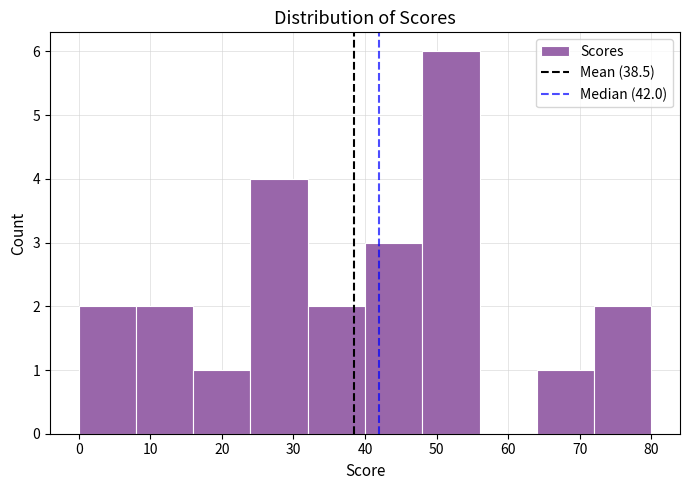

Reading left to right, list every bar in this chart as the range it spans on the x-axis followed by its height. The values are not printed on the chart, so give them approximately, as read against the axis.

0 to 8: 2
8 to 16: 2
16 to 24: 1
24 to 32: 4
32 to 40: 2
40 to 48: 3
48 to 56: 6
56 to 64: 0
64 to 72: 1
72 to 80: 2